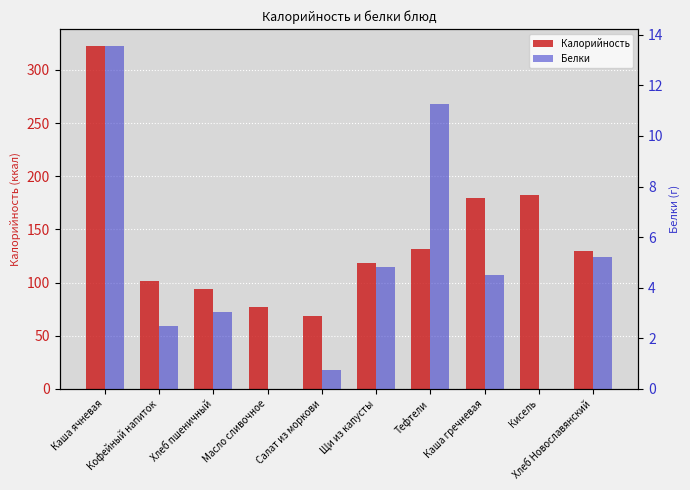

At how many categories does at least one series exceed 247?

1